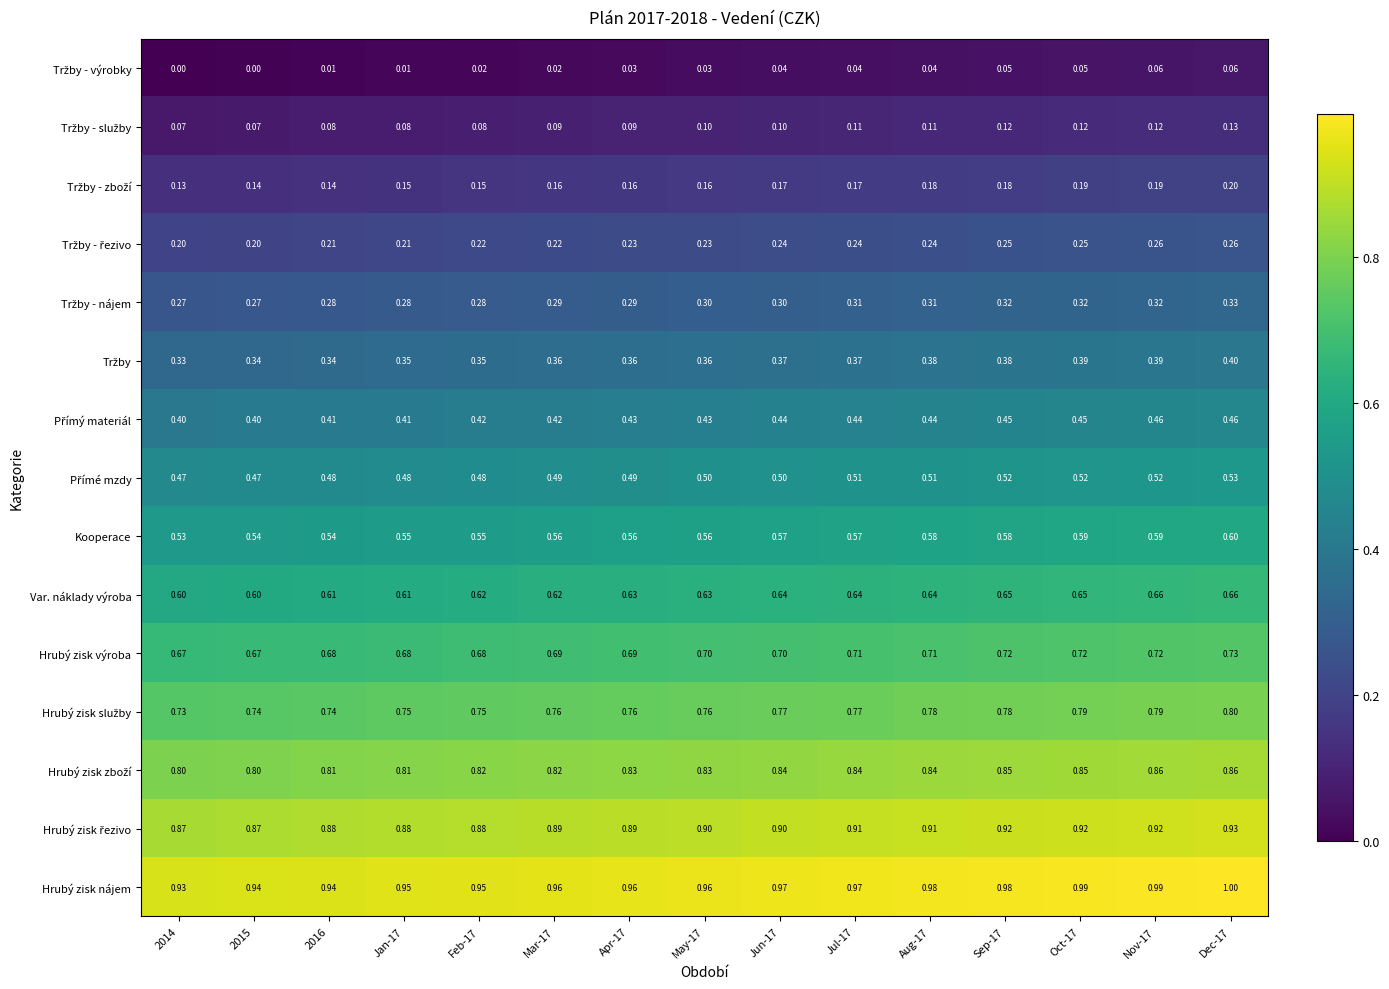

Which series has the largest total across all categories?

Hrubý zisk nájem